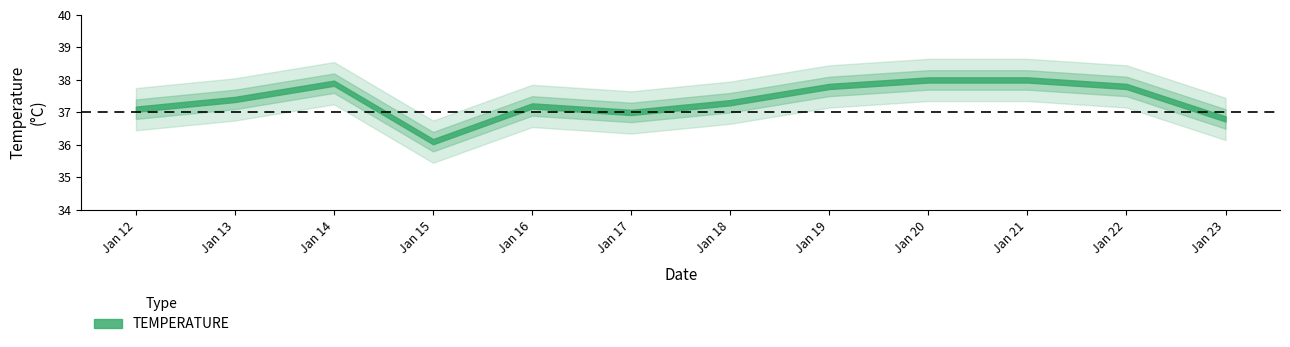

What is the sum of all values?

448.4